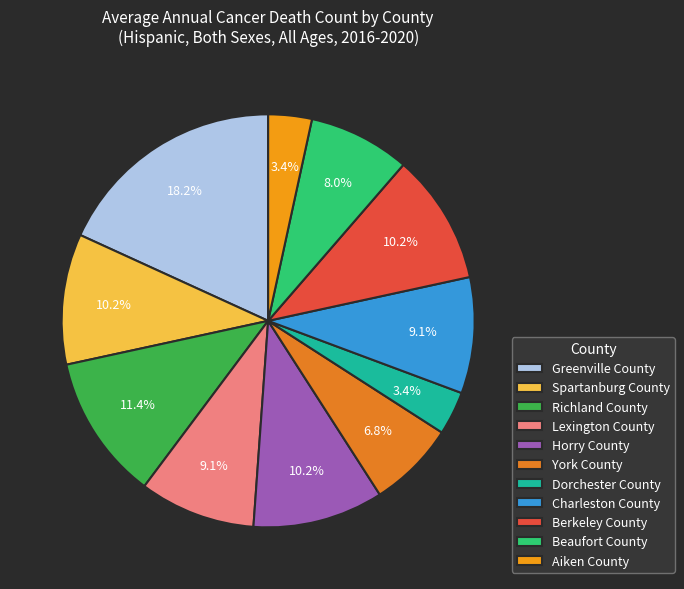

To the nearest percent, what is the difference between the largest and smallest slice percentages?

15%